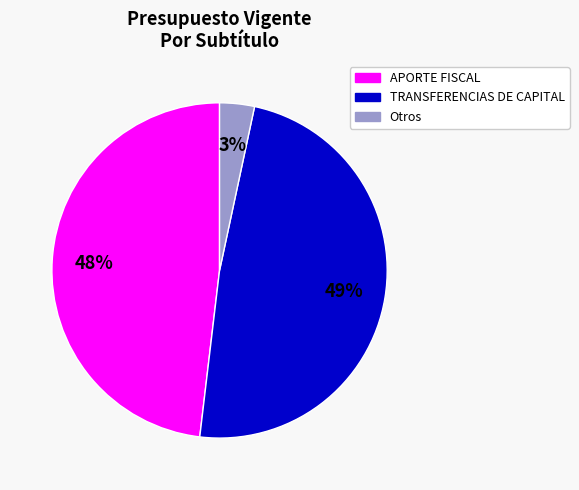

Does any single category account for the majority?

No